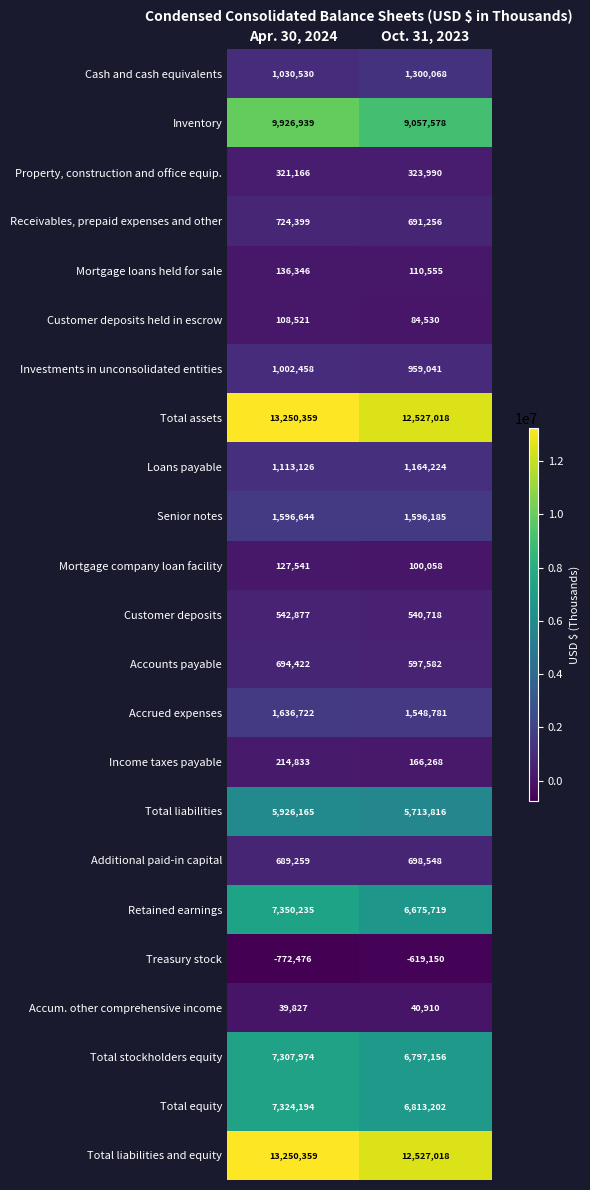

Which label corresponds to the largest value in the chart?

Apr. 30, 2024